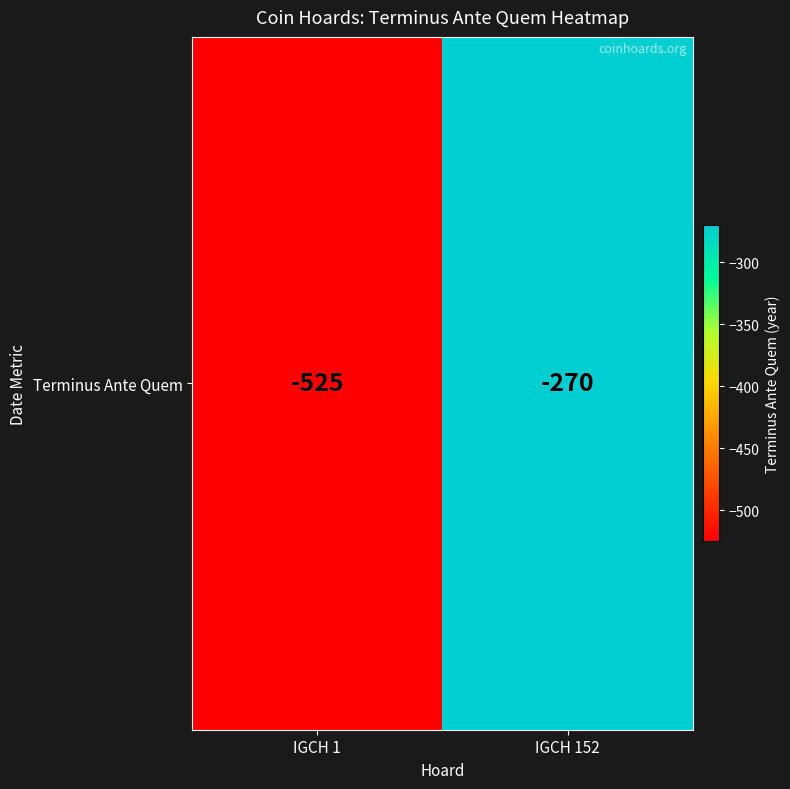

What is the change in value from IGCH 1 to IGCH 152?

+255